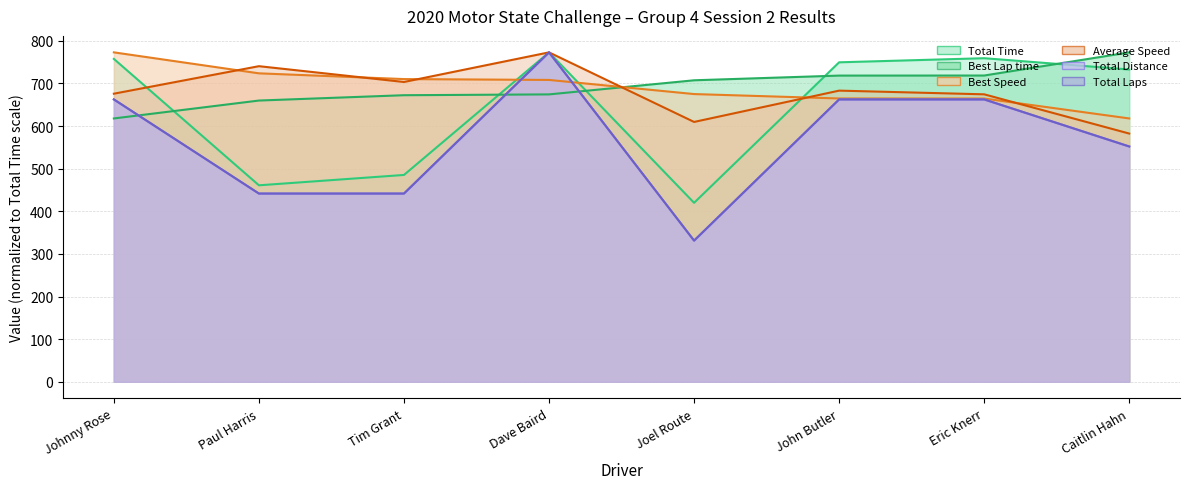

Rank the series at Caitlin Hahn from lowest to highest value.

Total Distance, Total Laps, Average Speed, Best Speed, Total Time, Best Lap time